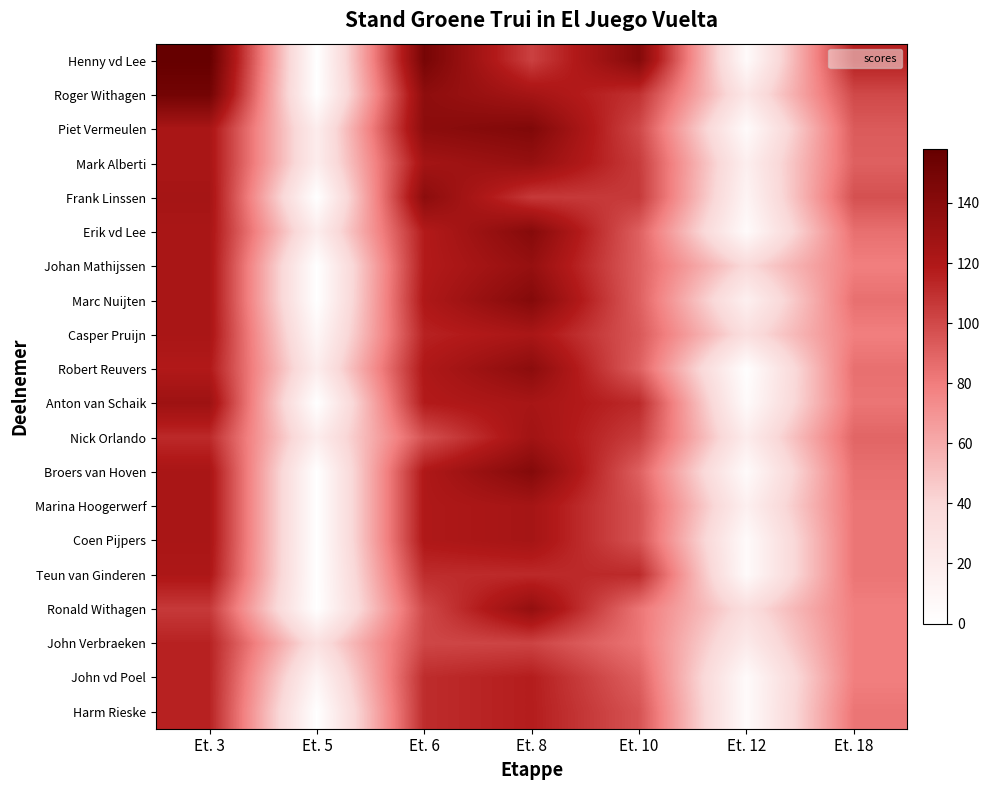

Which series has the widest spread of values?

Henny vd Lee